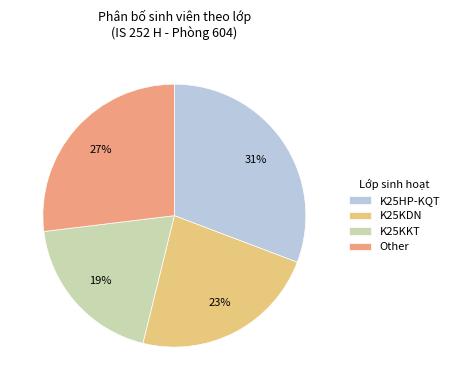

To the nearest percent, what portion does K25HP-KQT represent?

31%